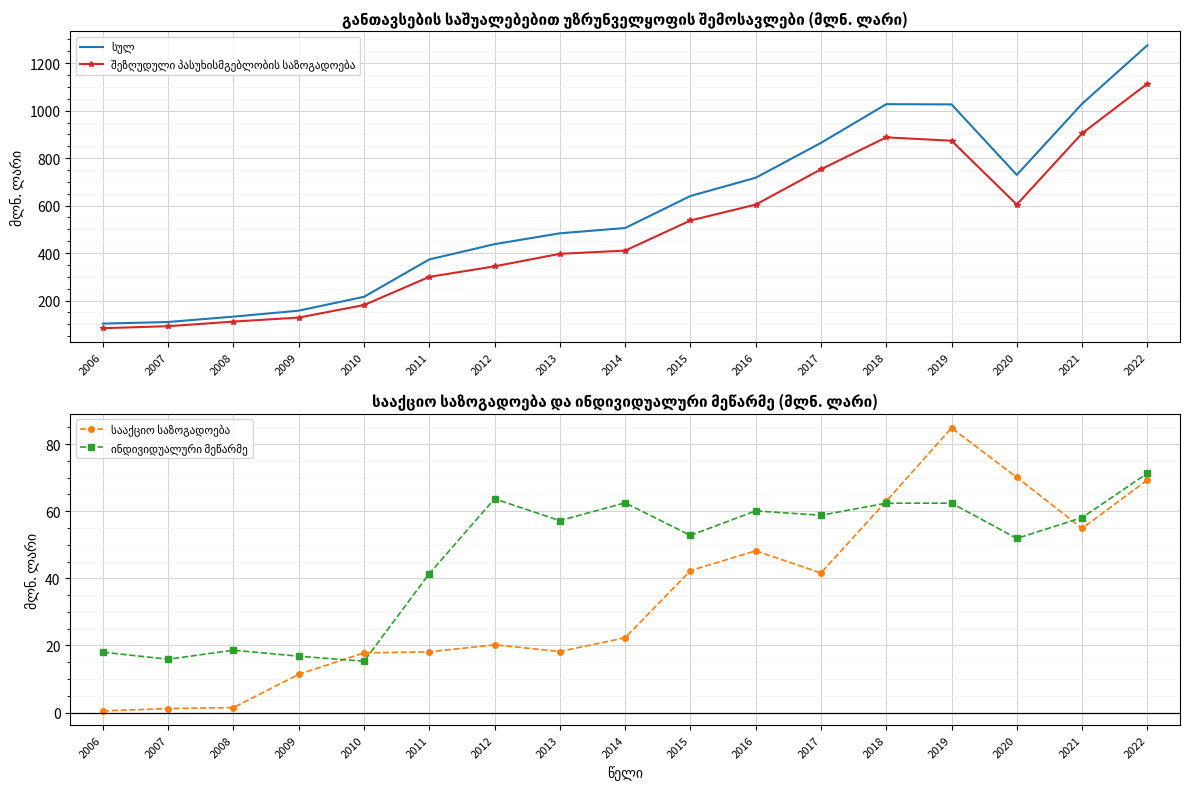

True or false: შეზღუდული პასუხისმგებლობის საზოგადოება and სააქციო საზოგადოება intersect in this chart.

False